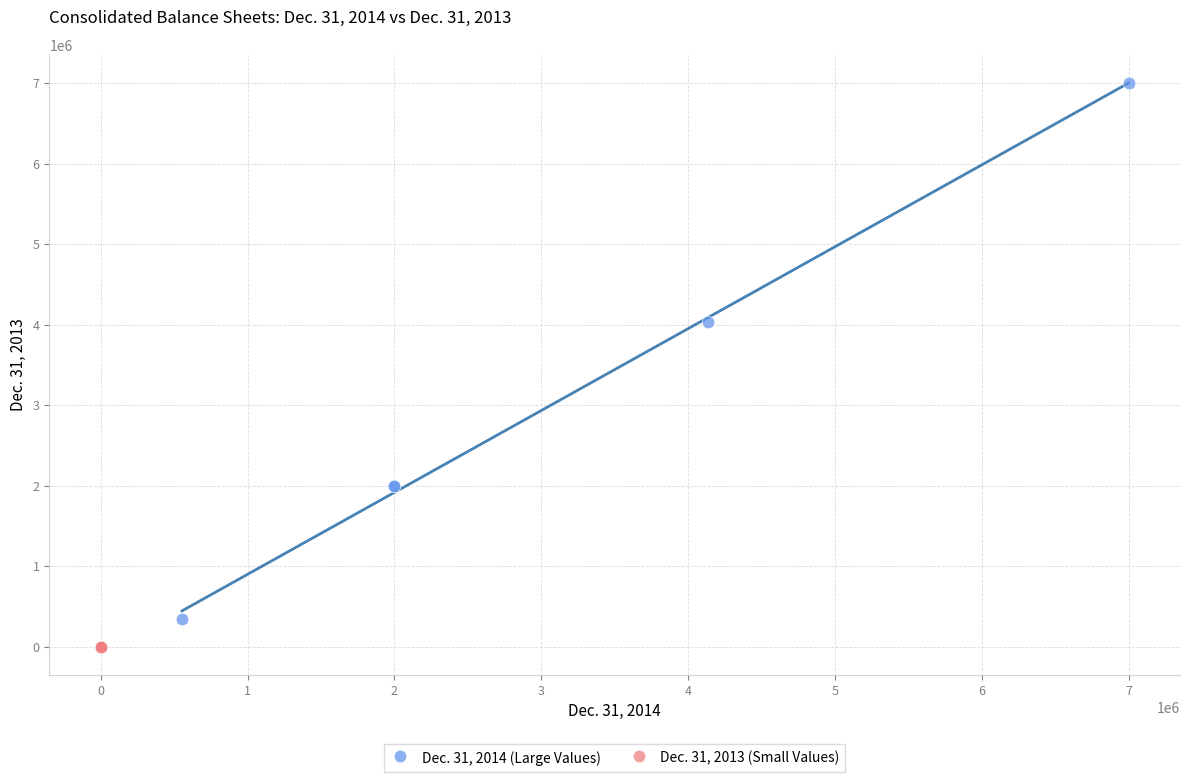

Which series contains the highest Y value?

Dec. 31, 2014 (Large Values)